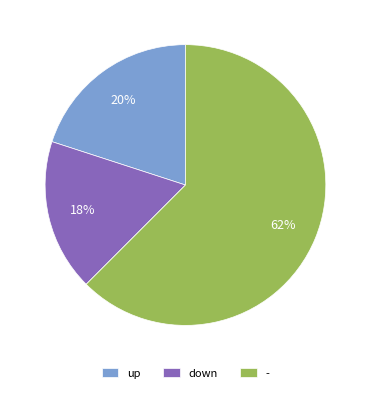

Combined, do - and up account for over 50%?

Yes